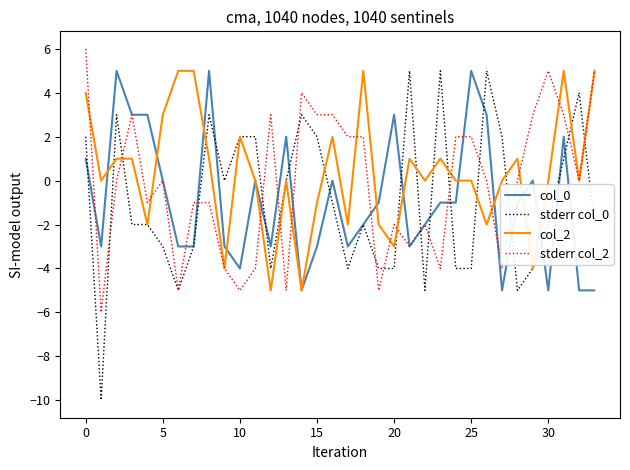

What is the highest value of the col_0 series?

5